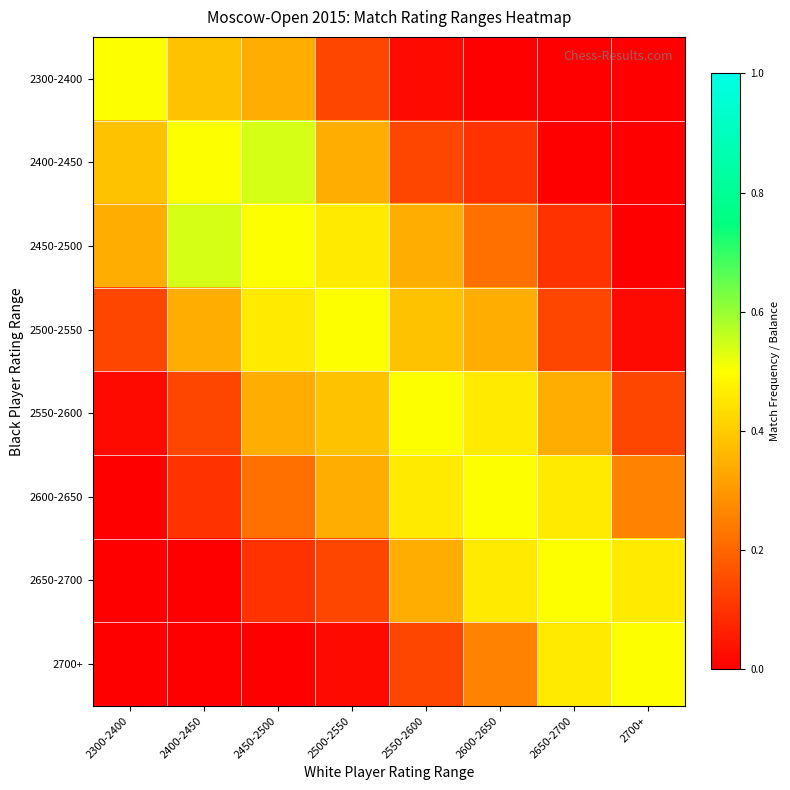

Which category has the lowest value across all series?

2600-2650